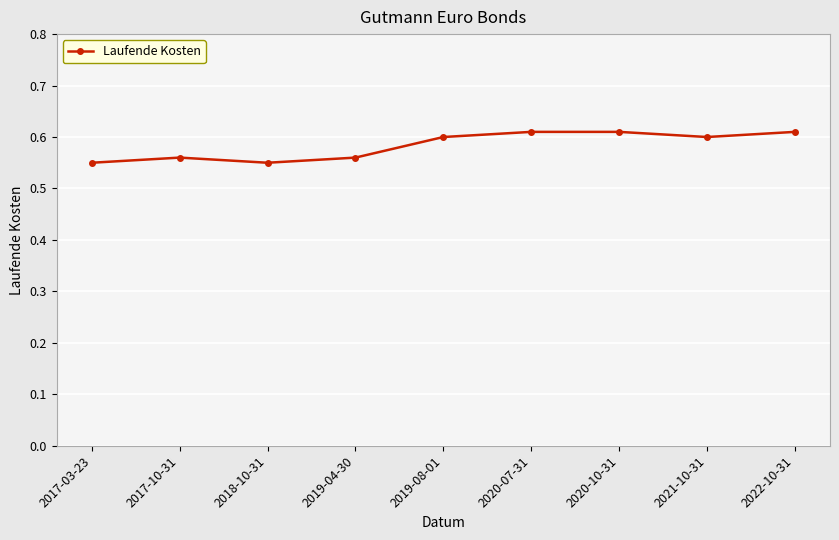

True or false: the data shows 0.6 at 2022-10-31.

True